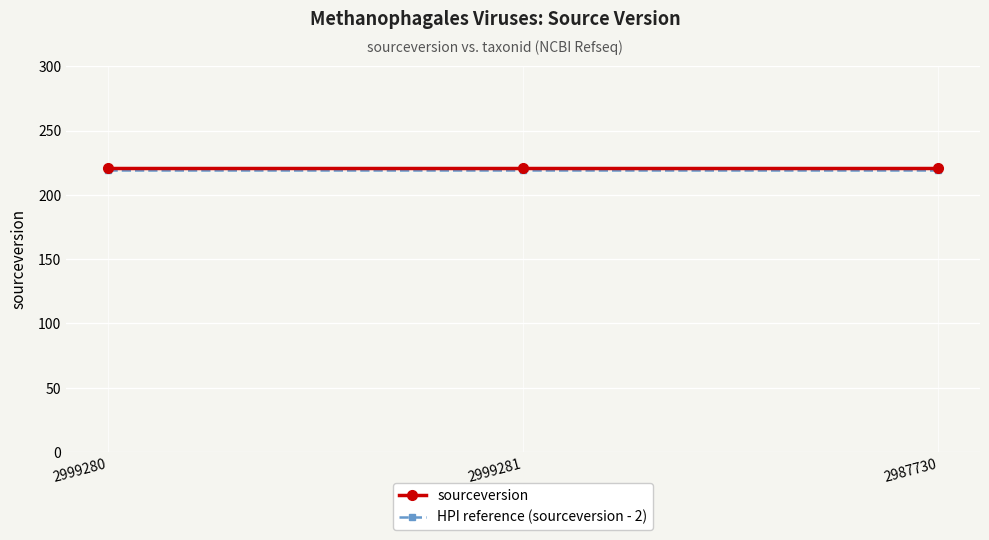

How many distinct data groups are displayed?

2